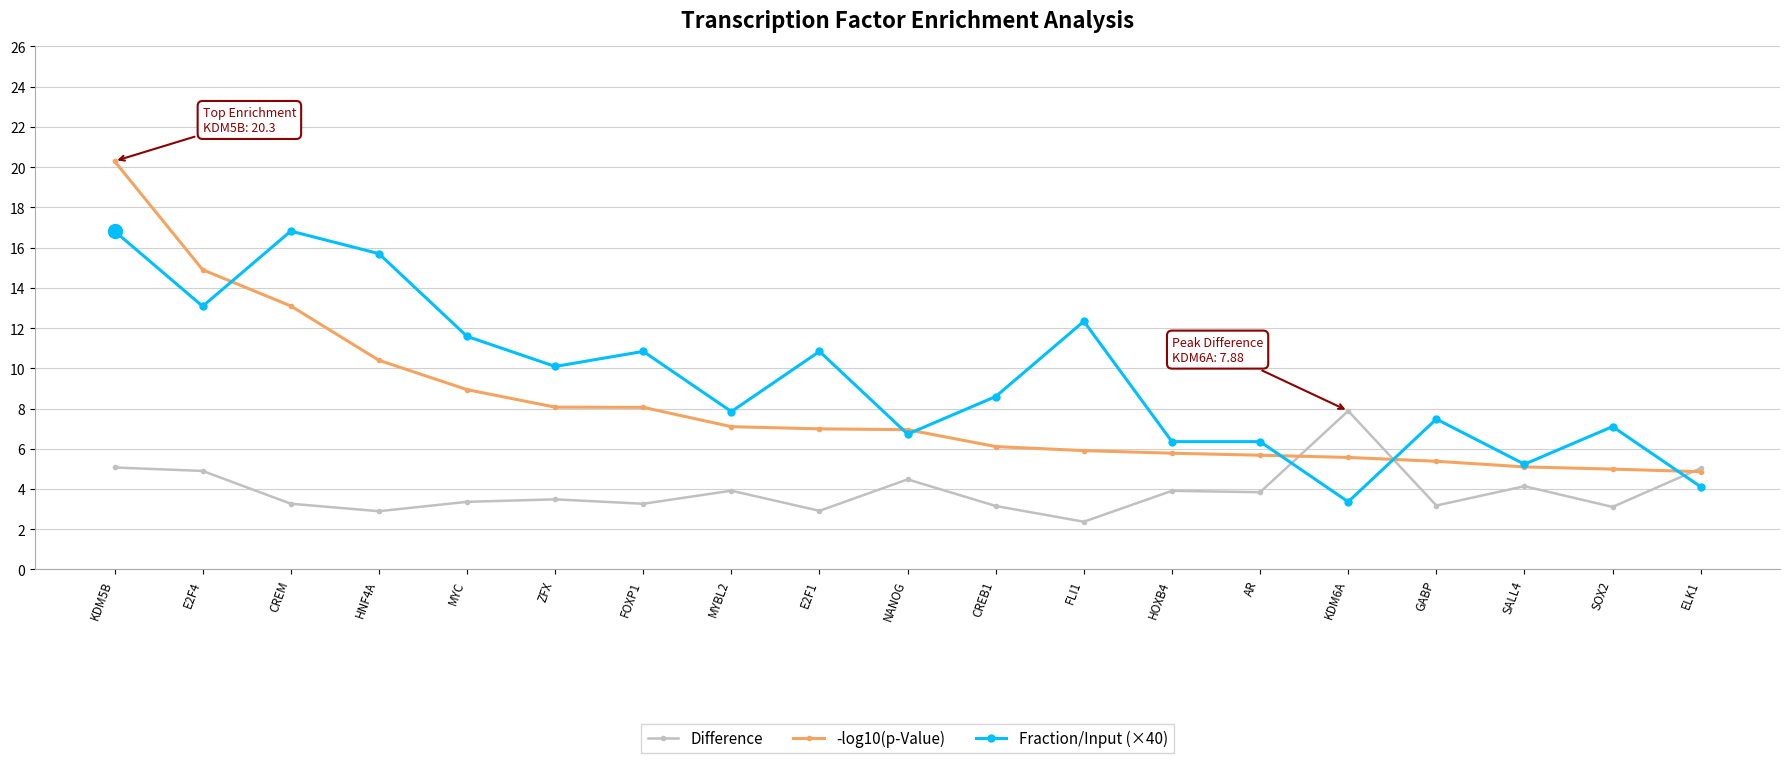

Is this an area chart (filled region under the line)?

No